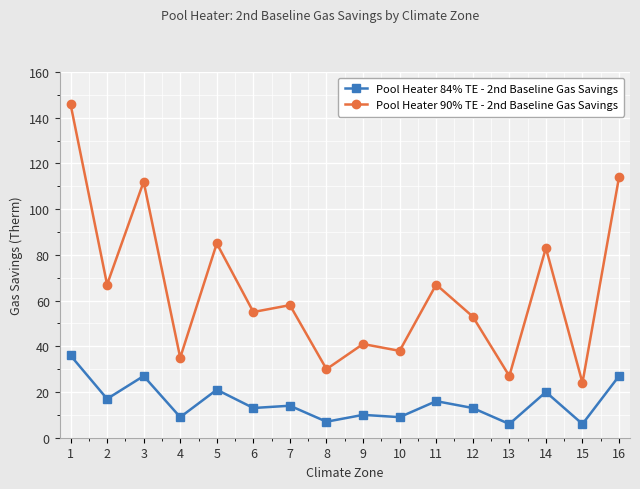

At which label is Pool Heater 90% TE - 2nd Baseline Gas Savings closest to 85?

5